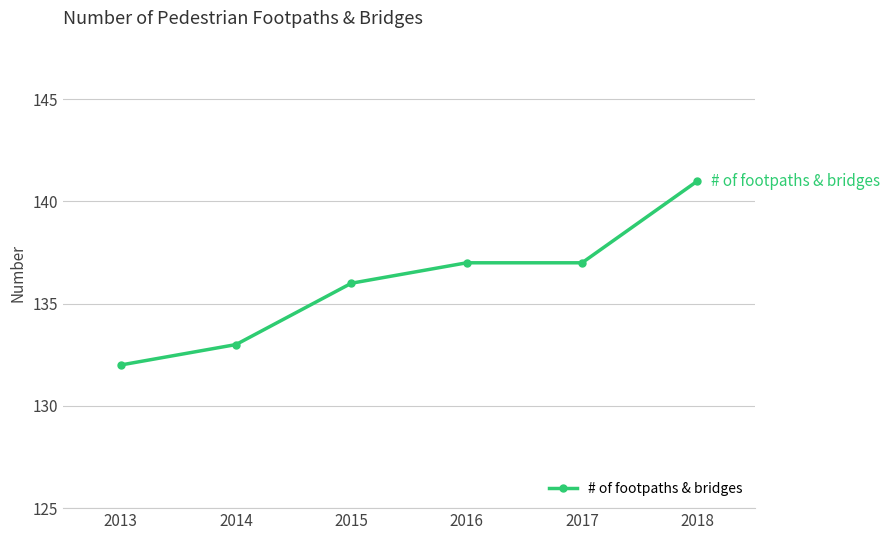

What is the difference between the values at 2015 and 2016?

1